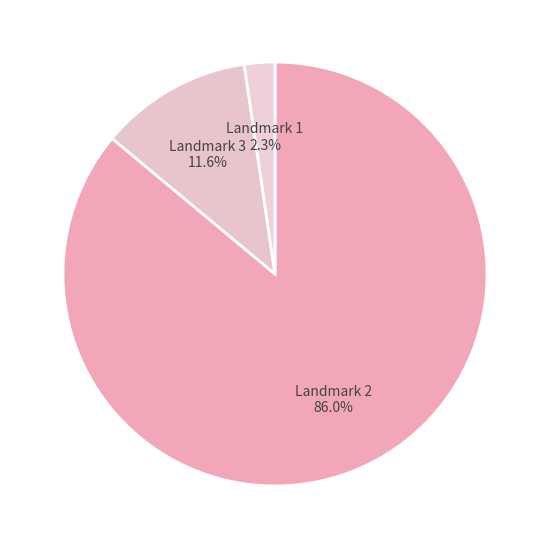

Which slice is the largest?

Landmark 2